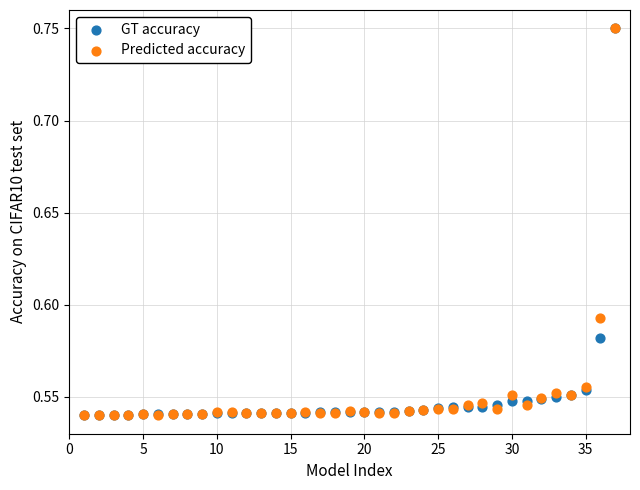

What are all the series names shown in the legend?

GT accuracy, Predicted accuracy